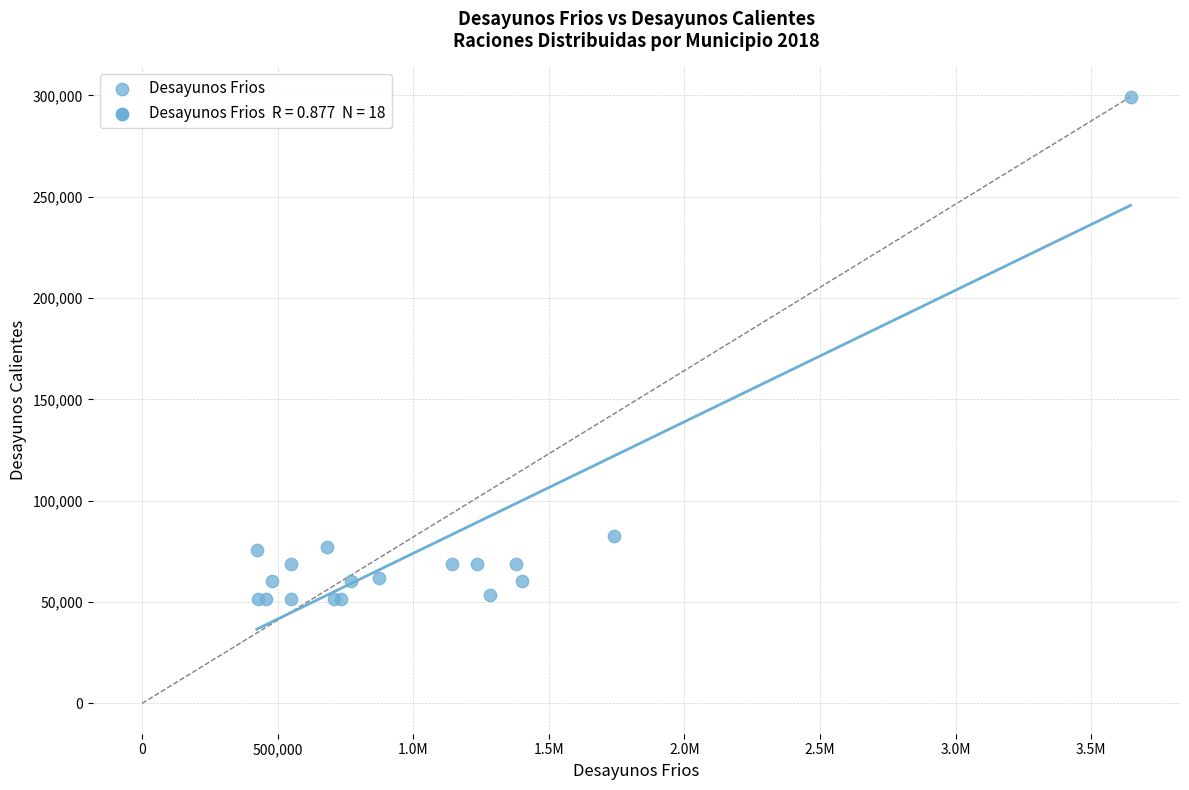

What Y value in the scatter plot is closest to 175440?

82560